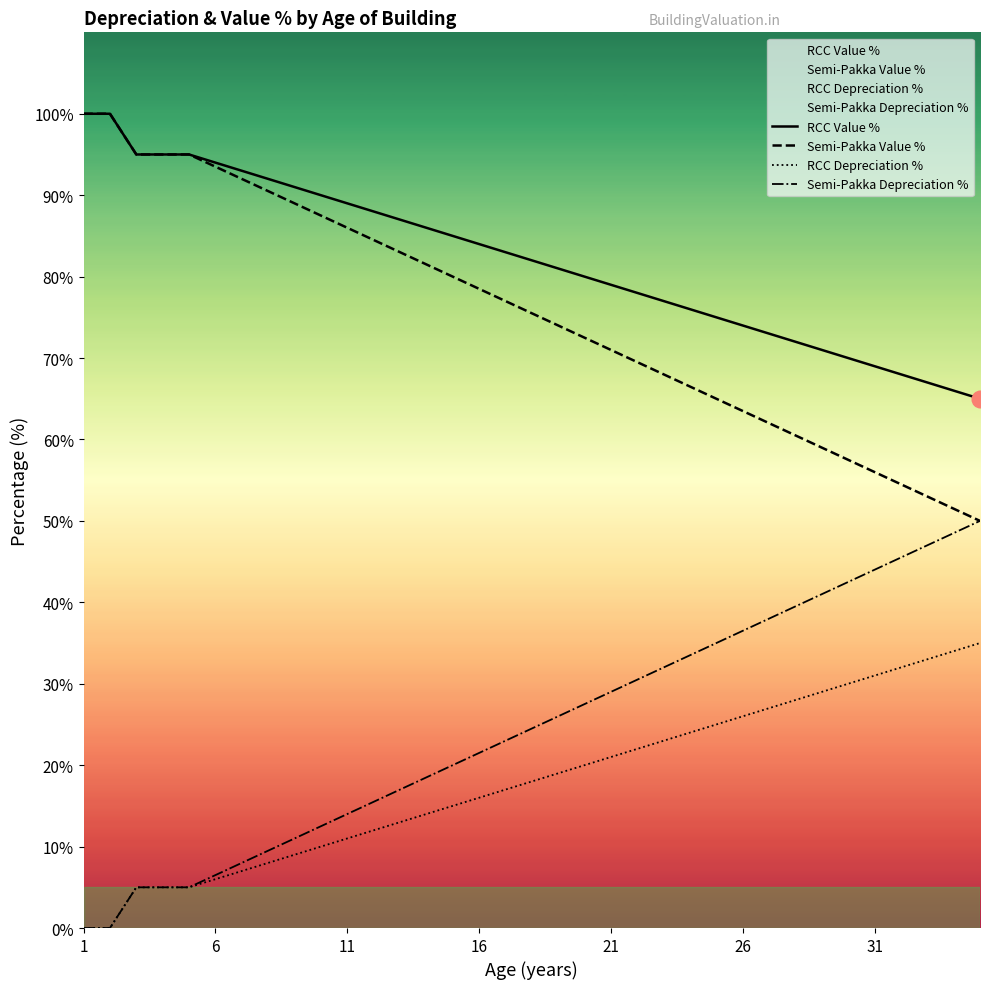

Which series has the largest total across all categories?

RCC Value %